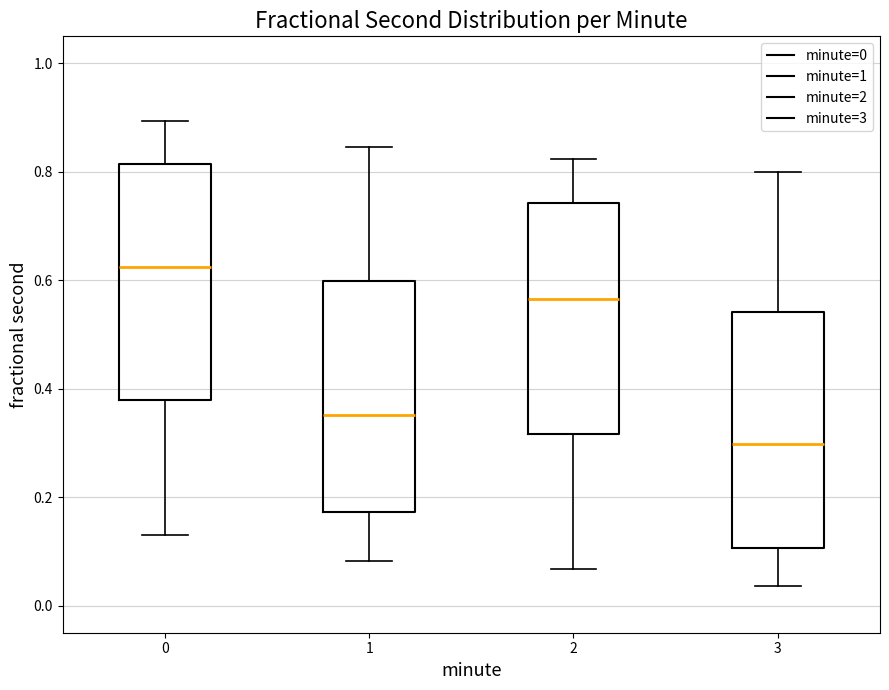

Which box's median line is the lowest?

3